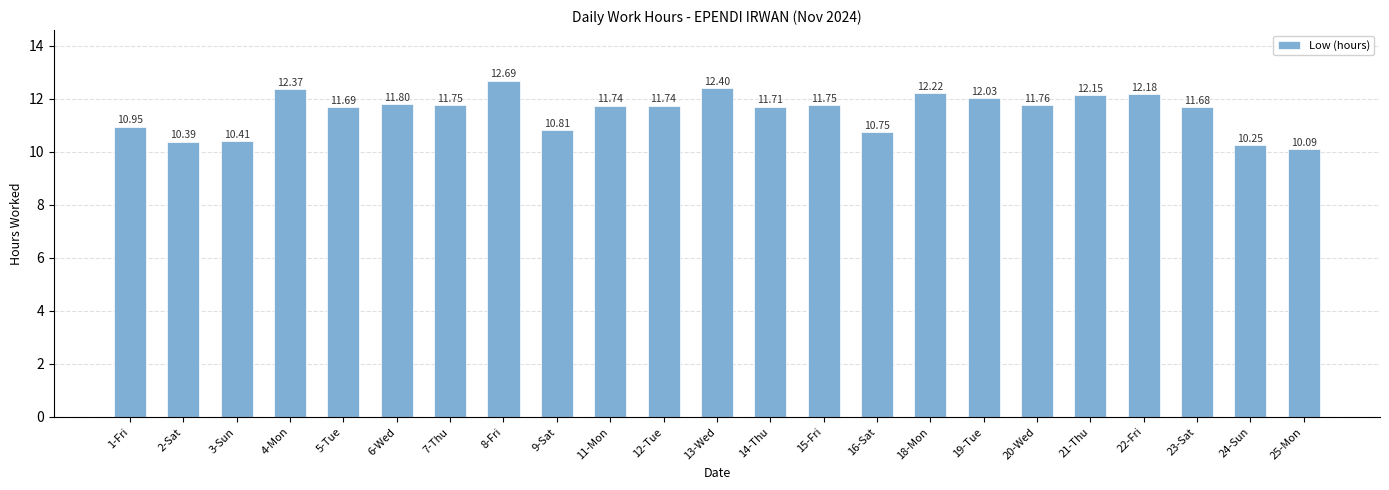

What is the average value?

11.5